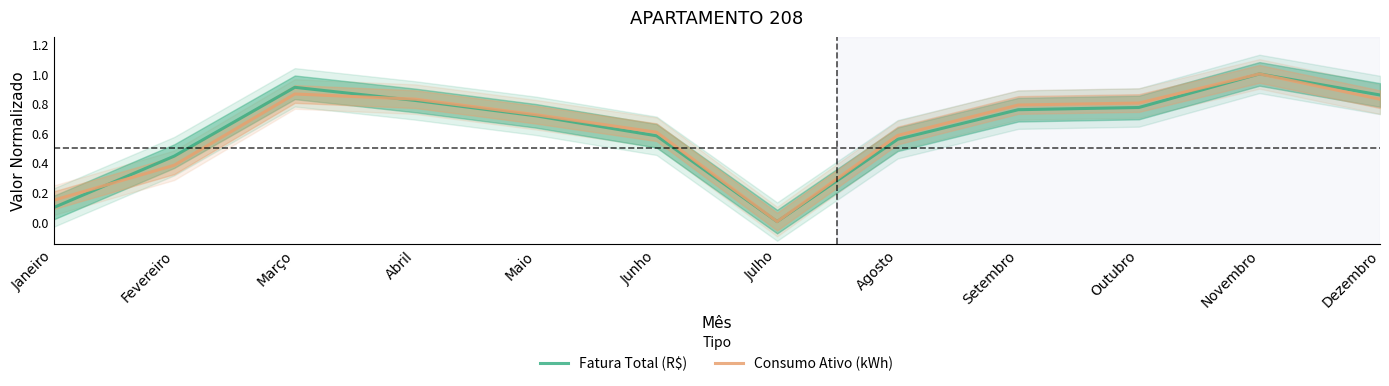

At which category does Consumo Ativo (kWh) reach its first local valley?

Julho